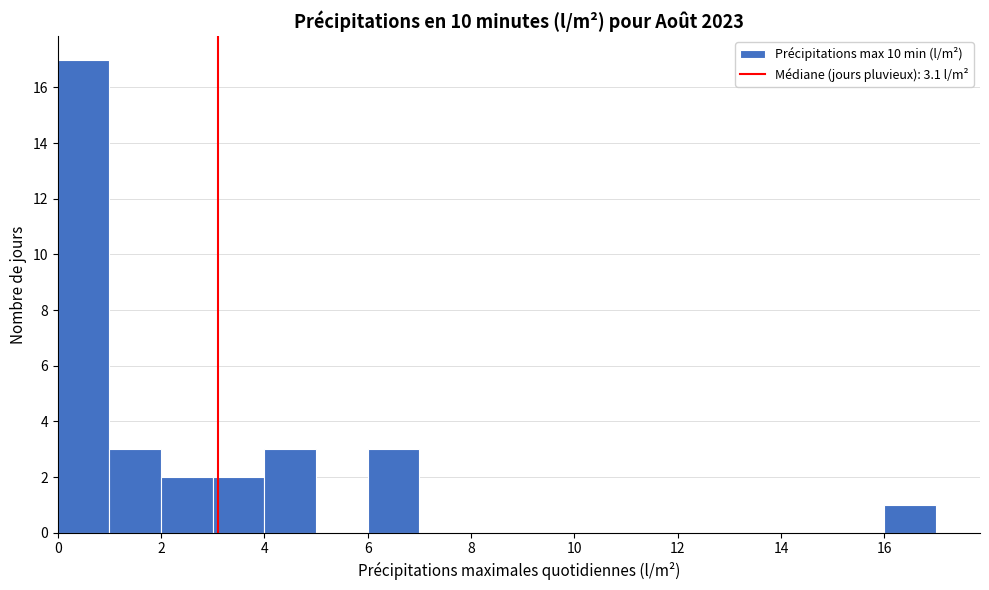

What is the height of the bar covering 1 to 2 on the x-axis? The values are not printed on the chart, so give them approximately, as read against the axis.

3